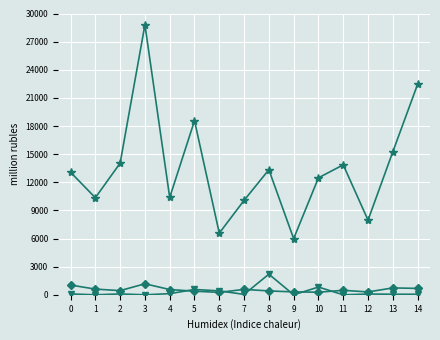

At which category is the sum across all series the highest?

3